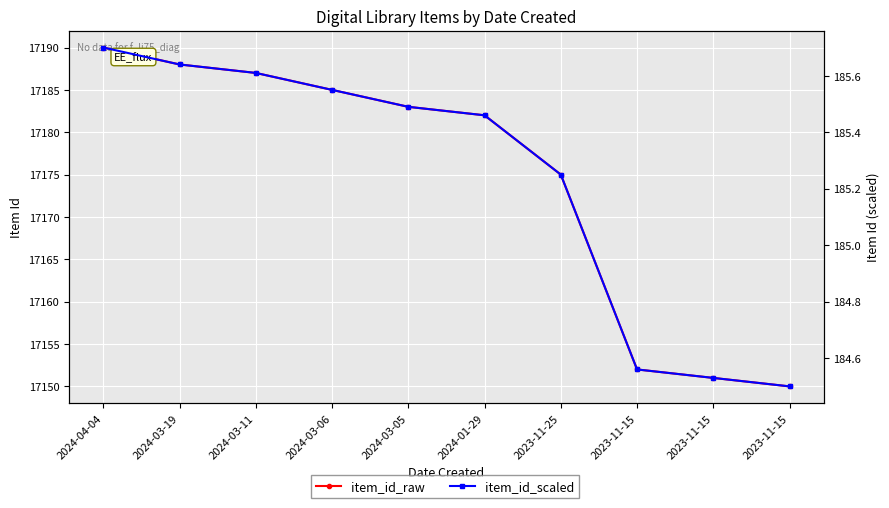

What is the difference between the second highest and minimum values in the item_id_raw series?

38.0